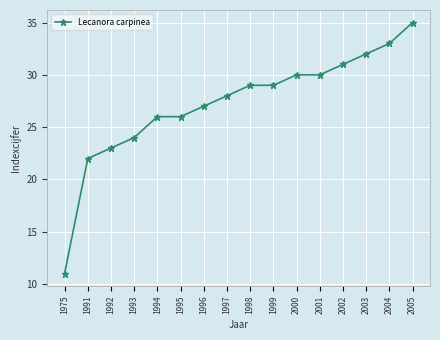

What is the smallest value displayed?

11